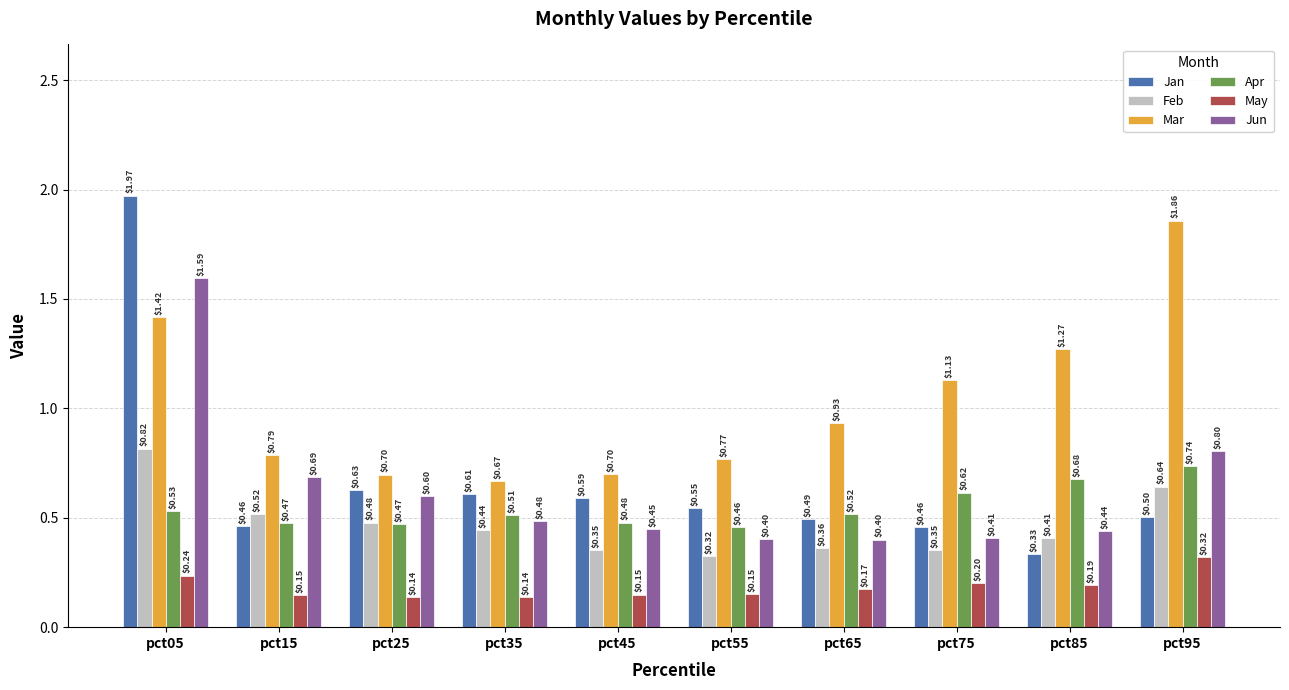

What is the value of the Jun bar at the 10th from the left?

0.8